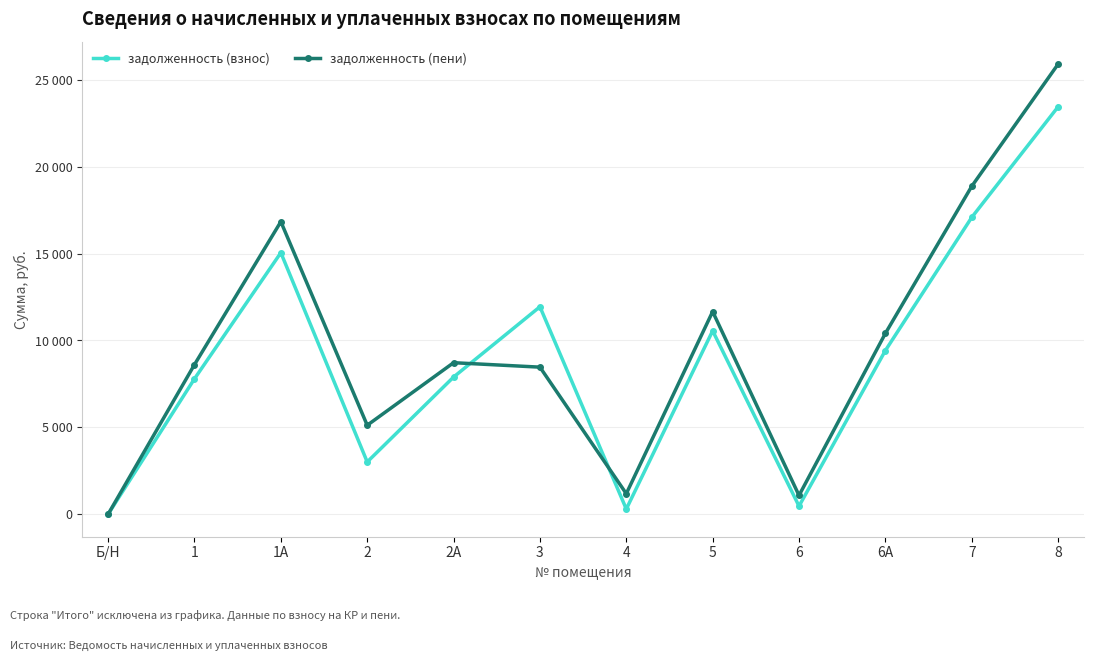

Which category has the highest value in the задолженность (пени) series?

8